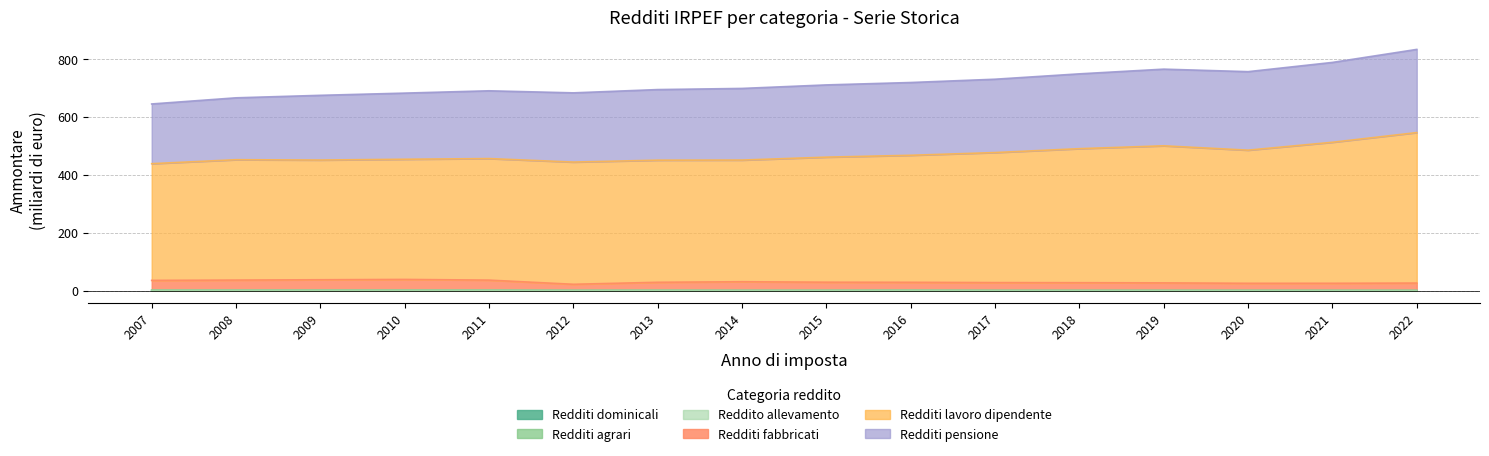

True or false: Redditi fabbricati and Redditi lavoro dipendente cross at least once.

False